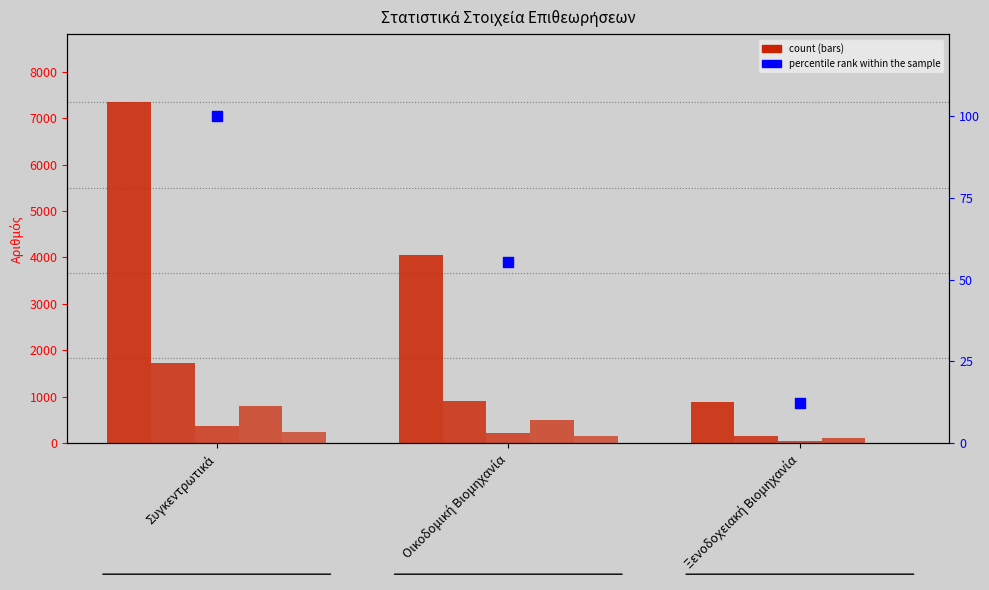

Which series has the widest spread of Y values?

Συγκεντρωτικά (Total)